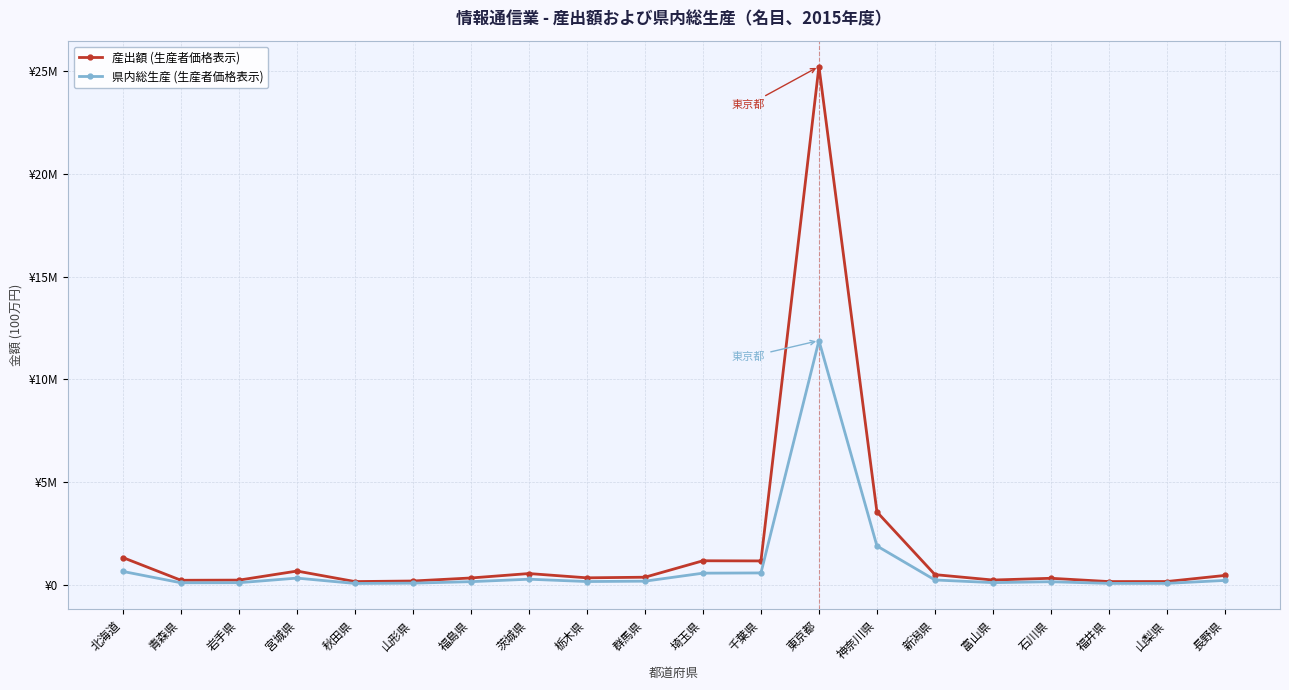

Is this an area chart (filled region under the line)?

No